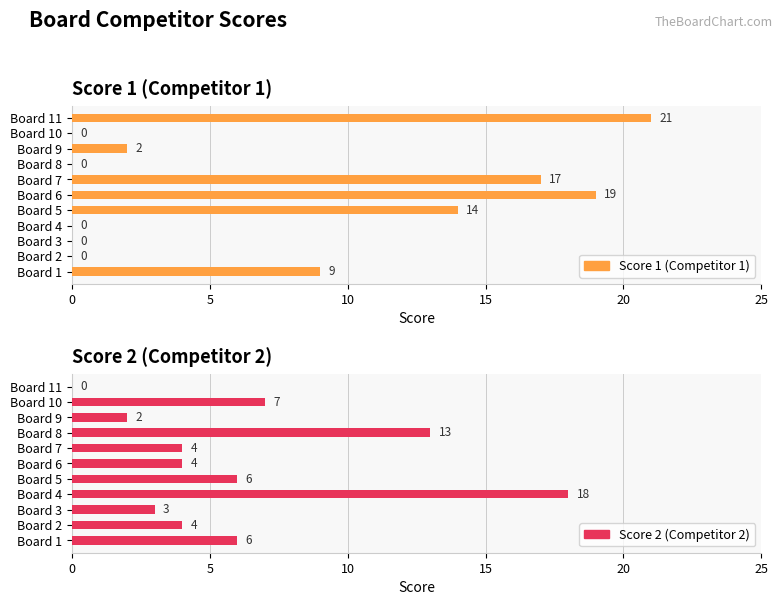

Between Board 3 and Board 4, which is larger?

Board 3